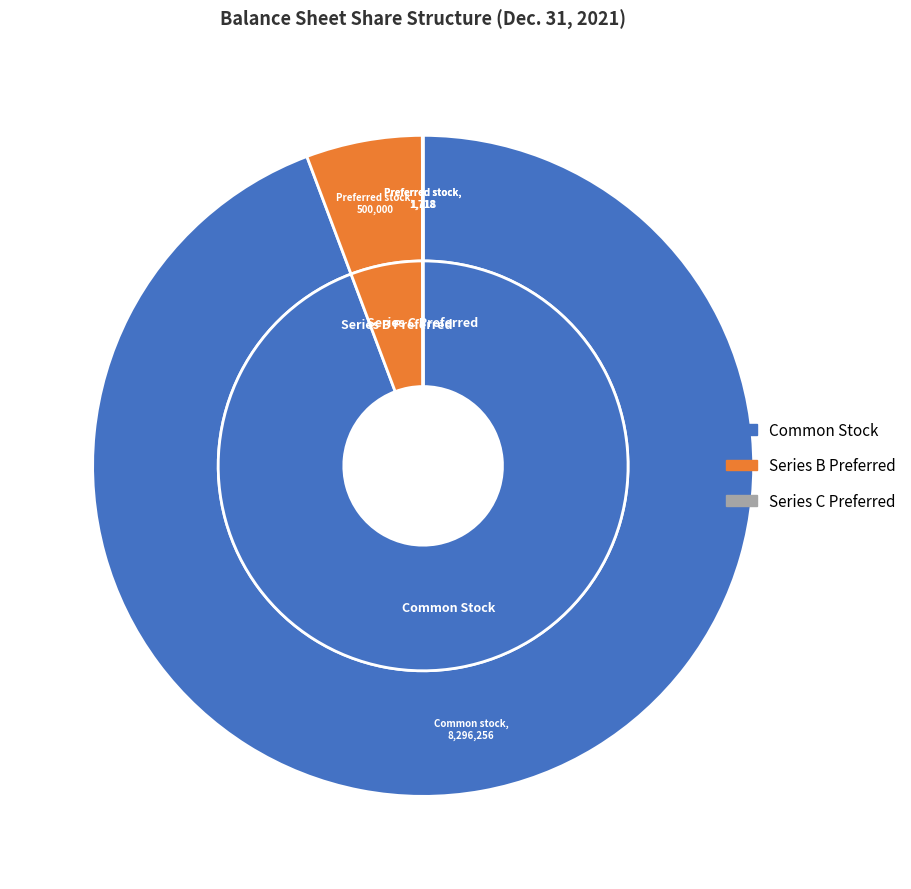

Count the number of slices in the pie.

4